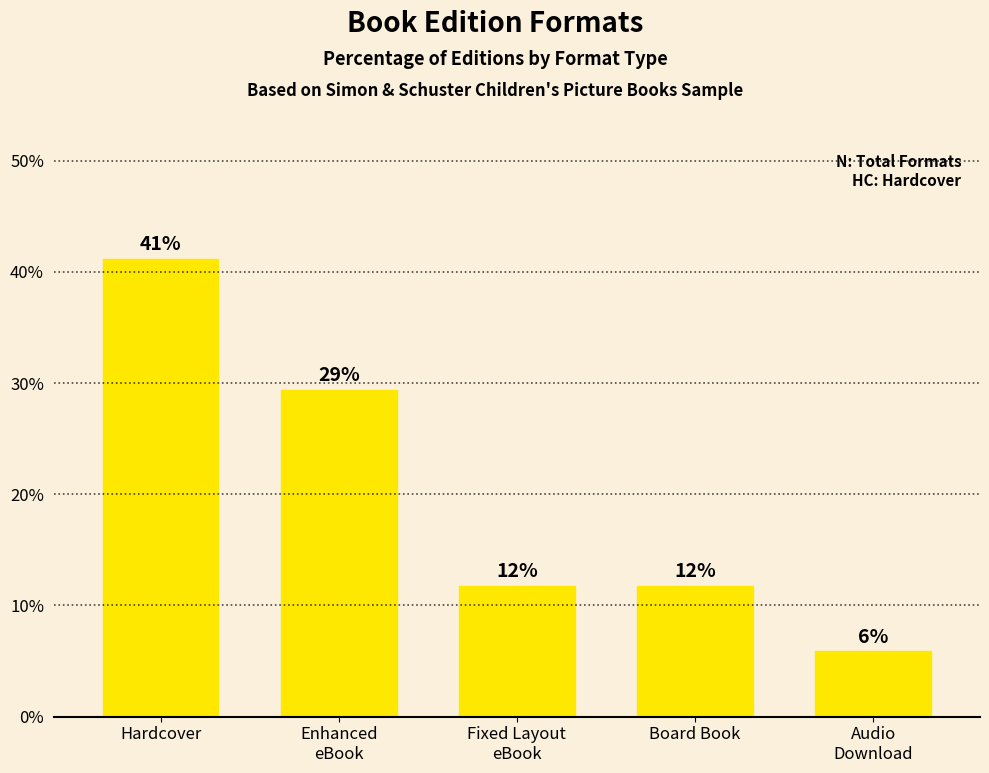

Are the bars horizontal?

No